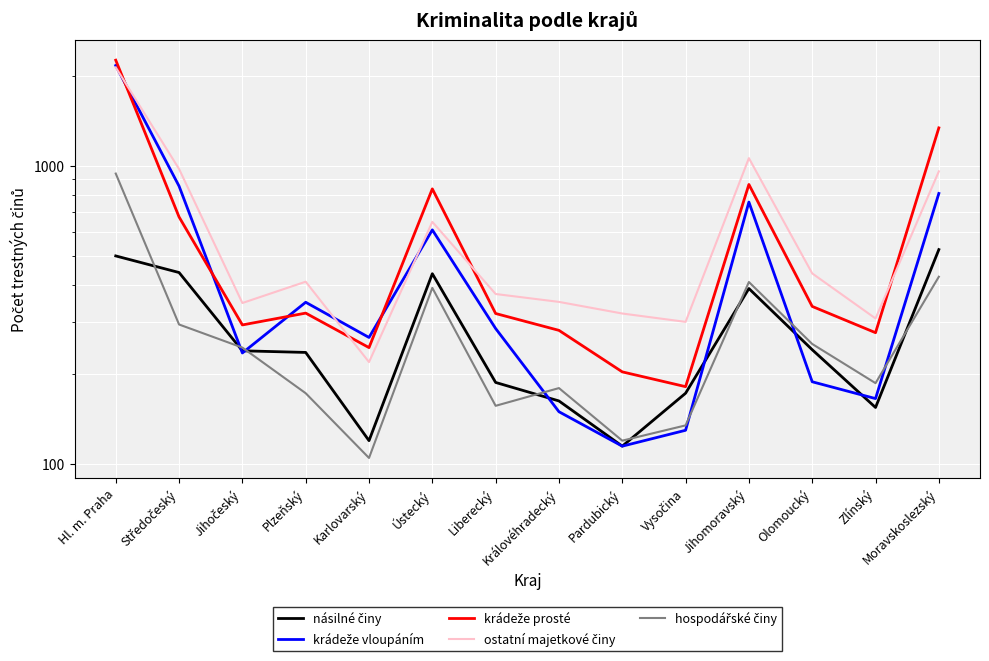

Where is krádeže prosté nearest to the value 1220?

Moravskoslezský